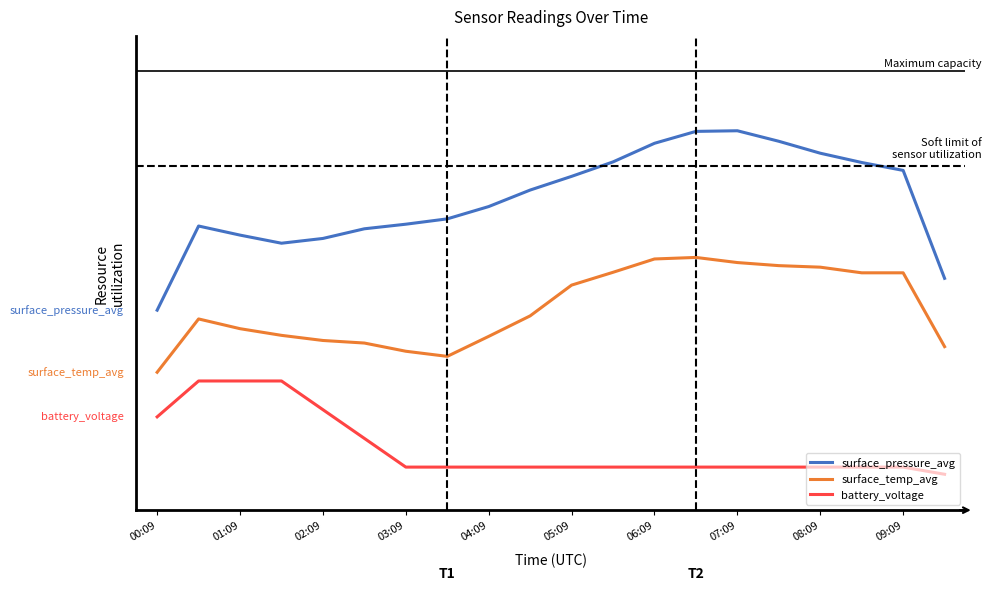

Does the chart display data point markers on the line(s)?

No